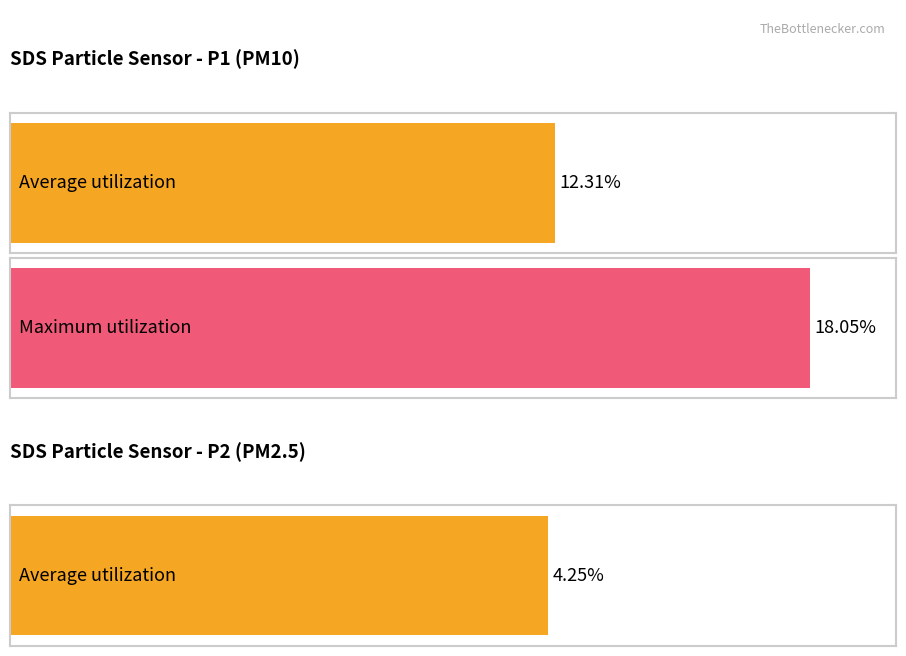

List the series in order of their overall mean, lowest first.

SDS_P2, SDS_P1